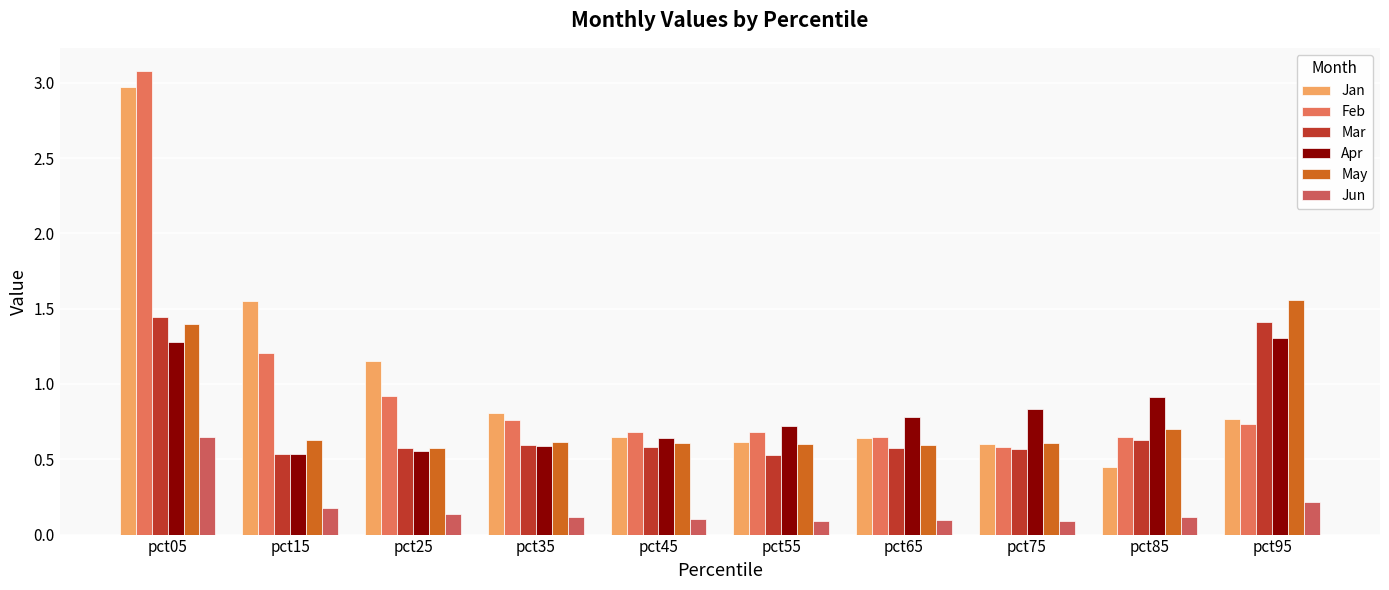

Count the number of categories in the chart.

10